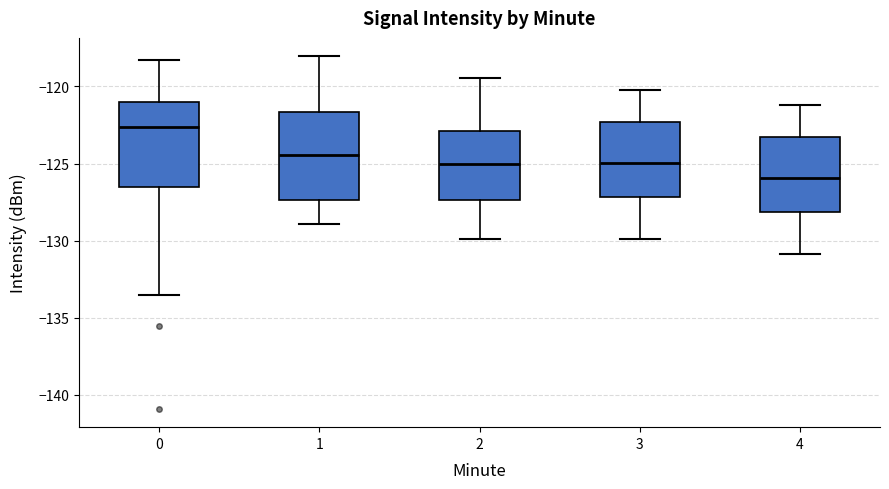

Where does the upper whisker of the box at x = 3 end on the y-axis? The values are not printed on the chart, so give them approximately, as read against the axis.

-120.0